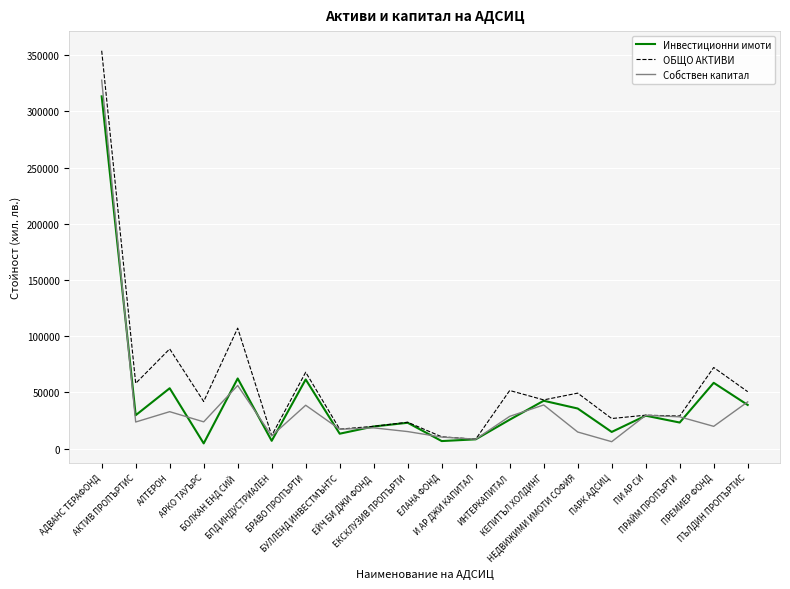

Where is Собствен капитал nearest to the value 166984?

БОЛКАН ЕНД СИЙ